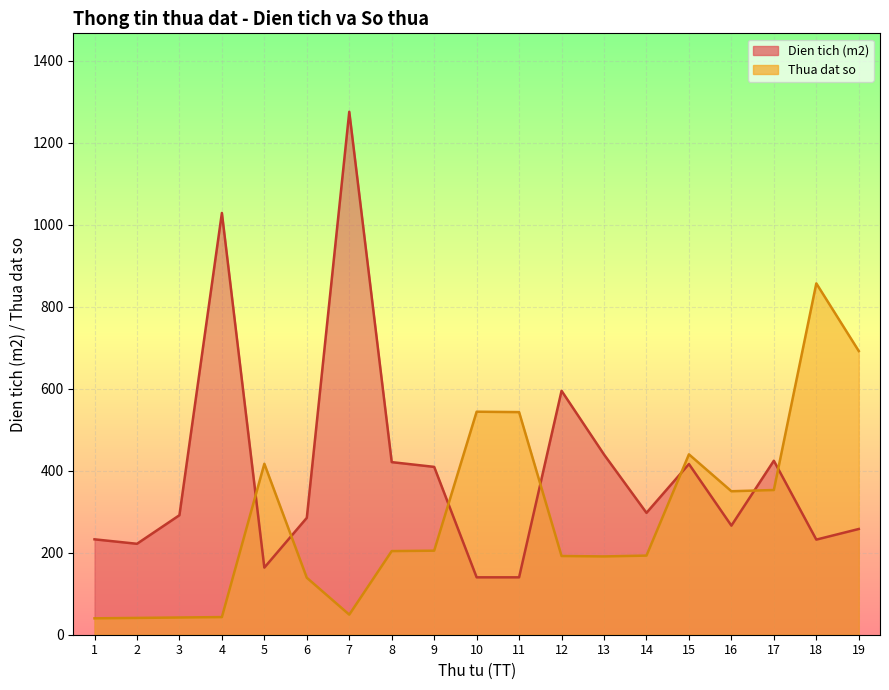

True or false: Thua dat so has a value of 192.0 at 12.

True